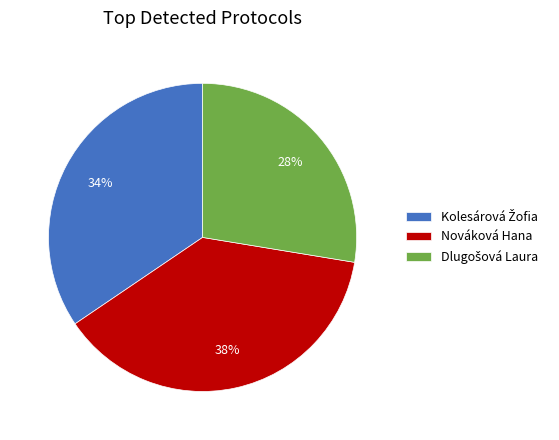

Is it true that Nováková Hana is 46% of the pie?

False